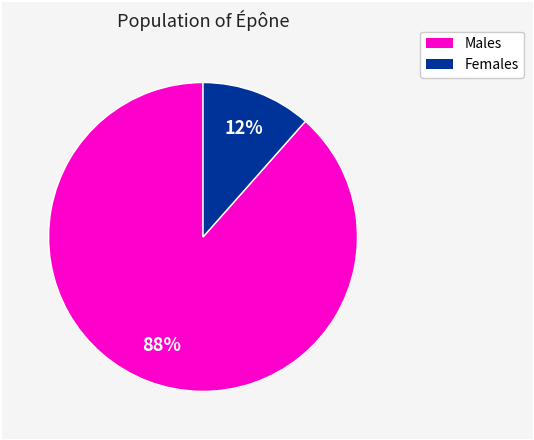

To the nearest percent, what is the average slice percentage?

50%